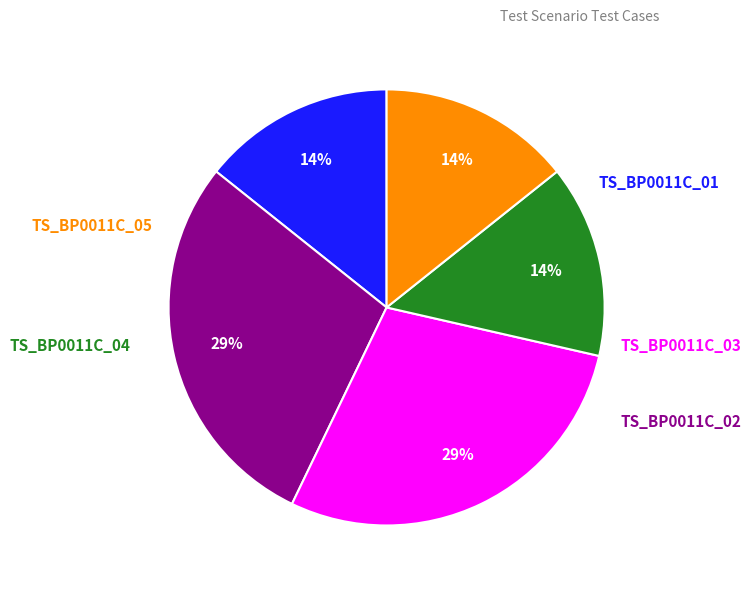

Does any single category account for the majority?

No